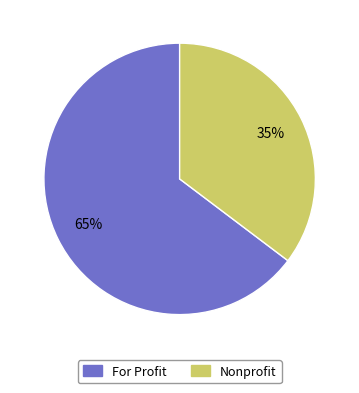

The For Profit slice represents 65% of the pie. True or false?

True